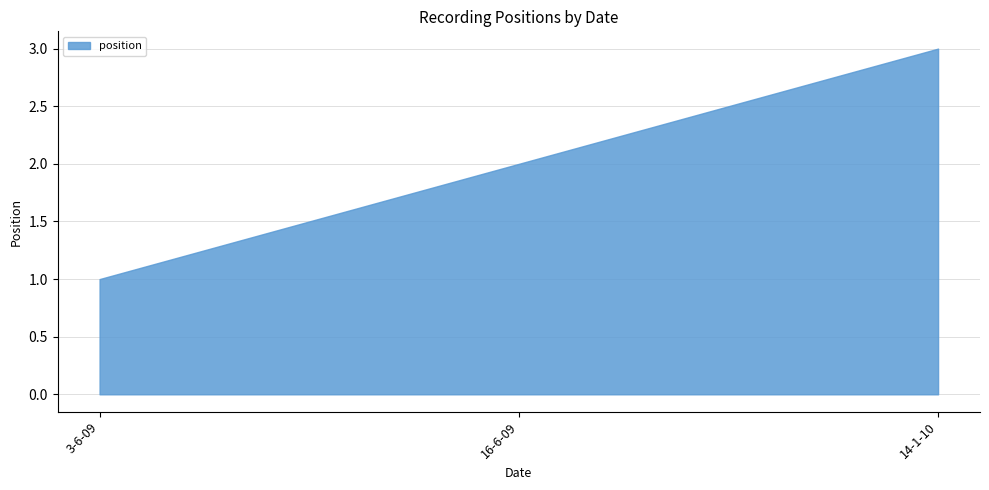

The value at 3-6-09 is 1. True or false?

True